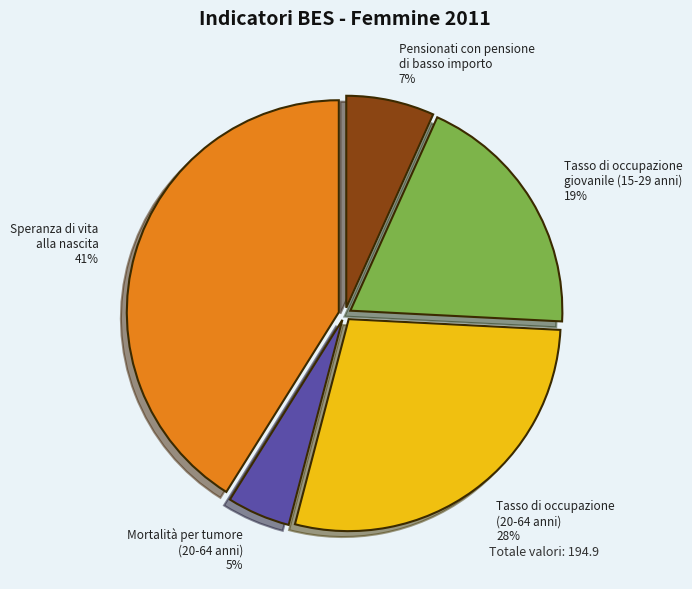

Does any single category account for the majority?

No